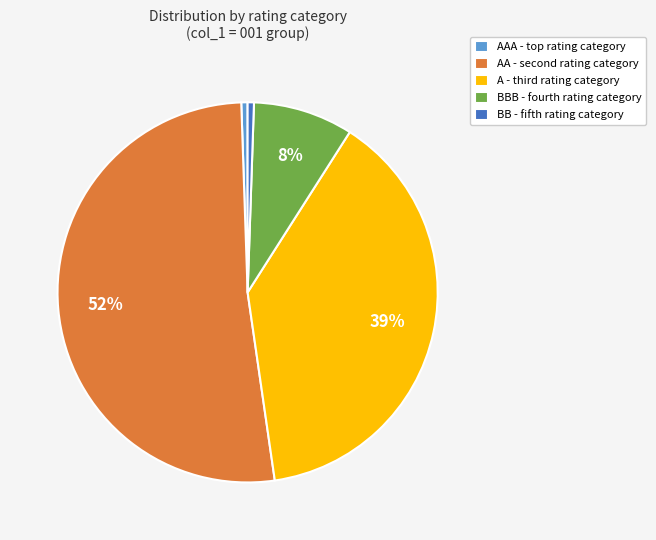

What is the largest slice in the pie chart?

AA - second rating category